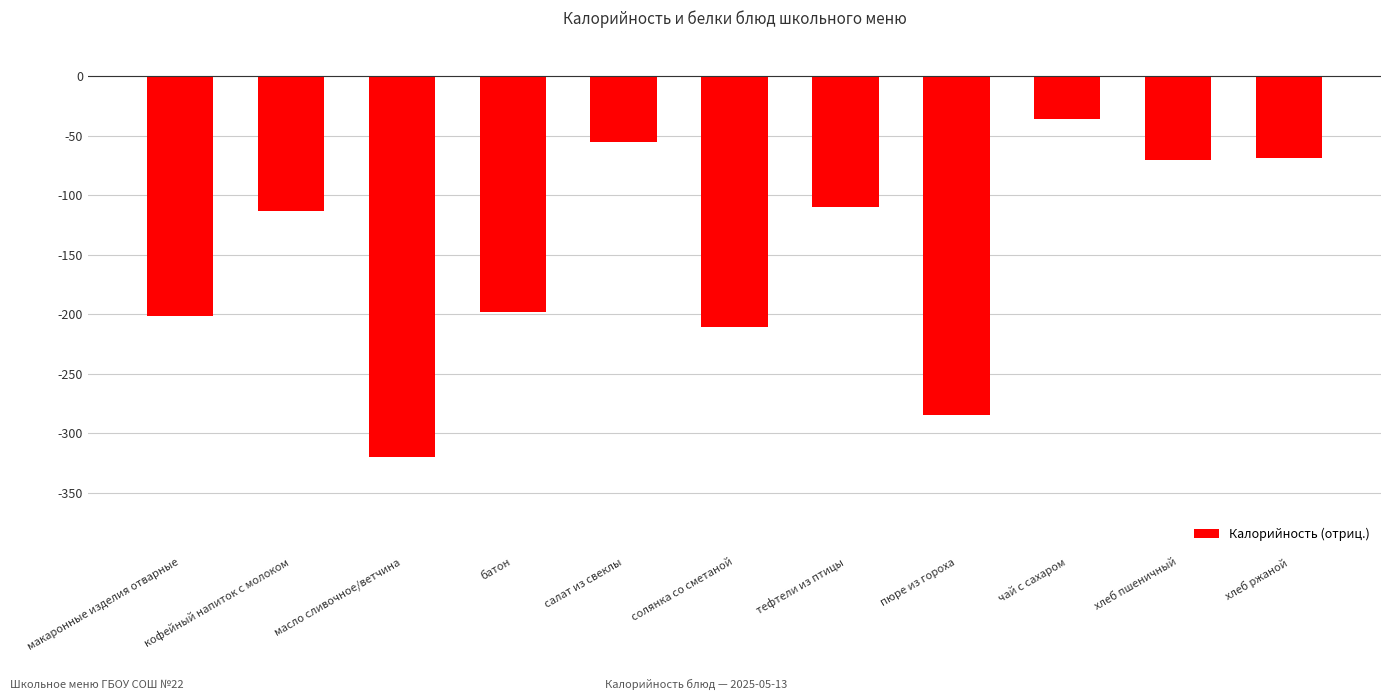

Where is the data nearest to the value -178?

батон